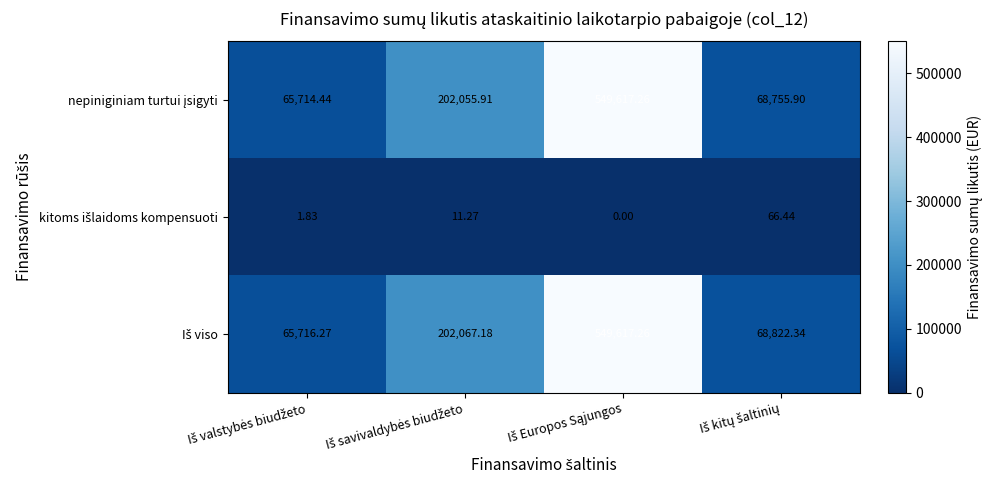

Count the number of data series in this chart.

3